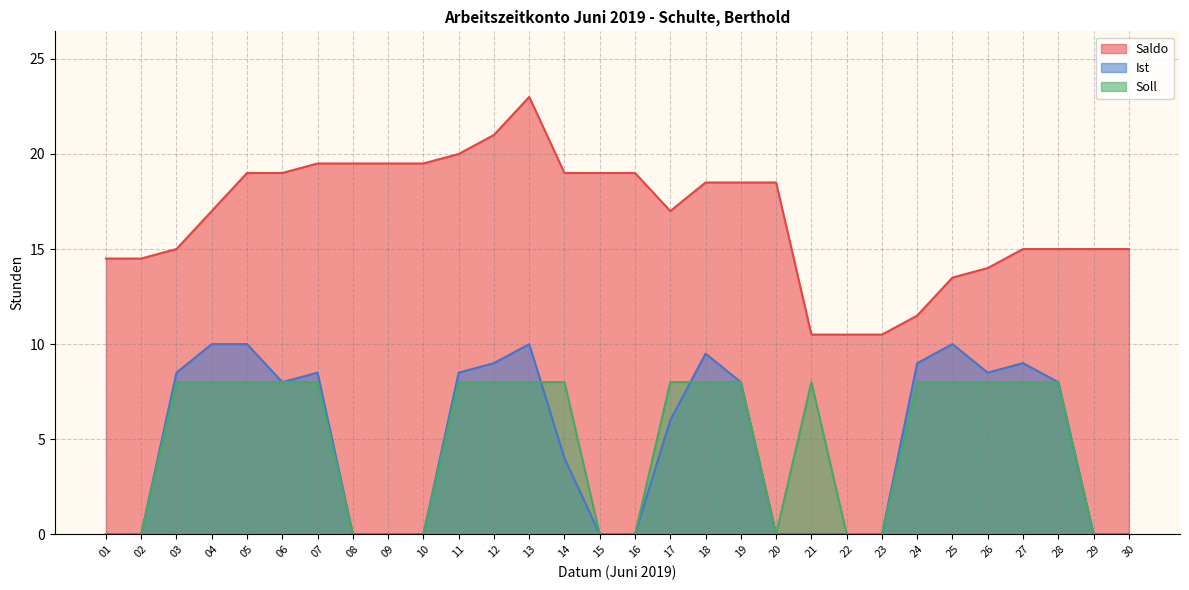

True or false: Ist and Soll intersect in this chart.

True